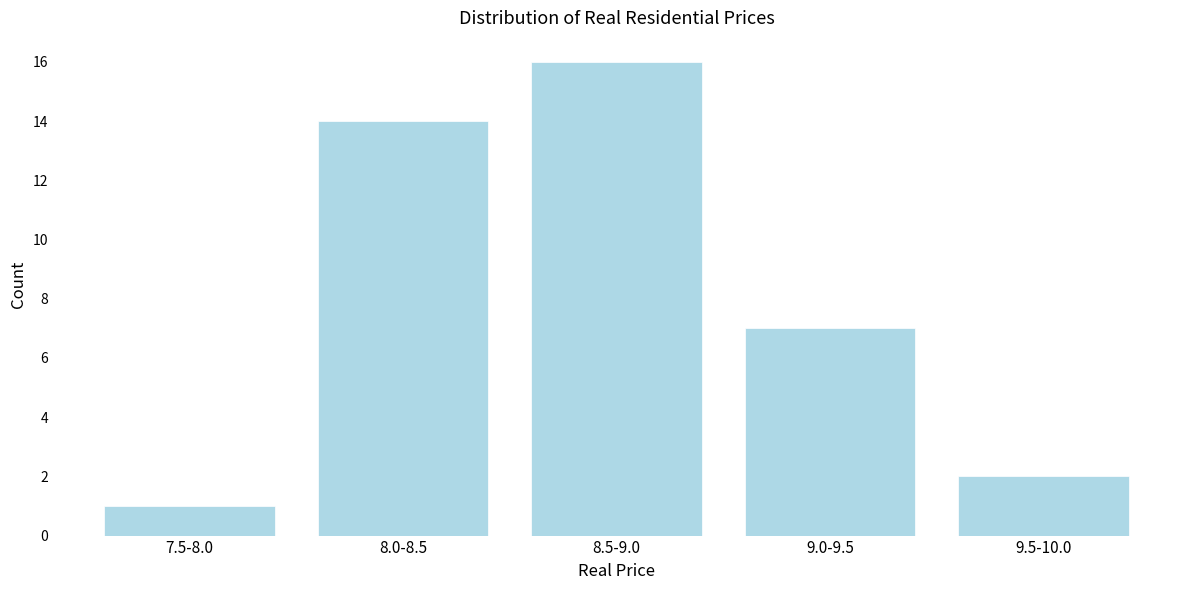

Reading left to right, transcribe all the data shown in this chart.

1	14	16	7	2